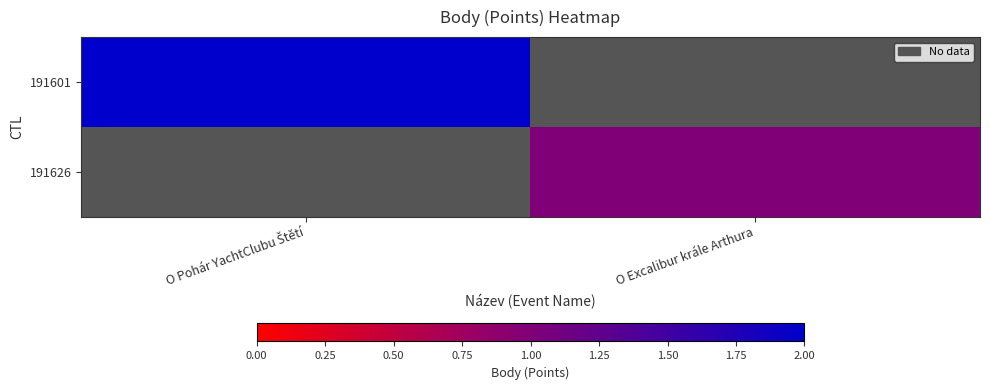

What value does the 191626 series have at O Excalibur krále Arthura?

1.0